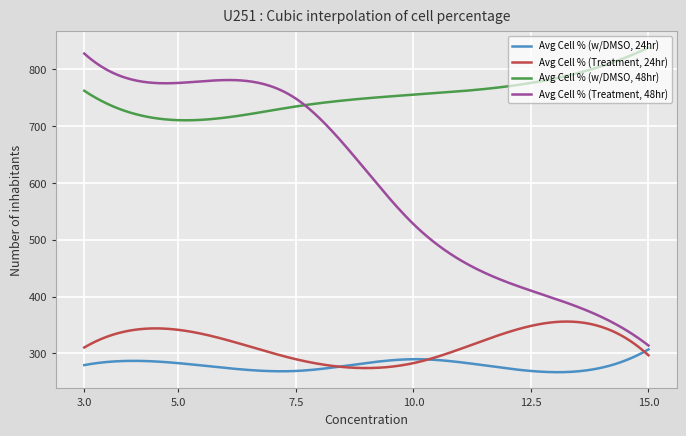

Which series has the widest spread of values?

Avg Cell % (Treatment, 48hr)